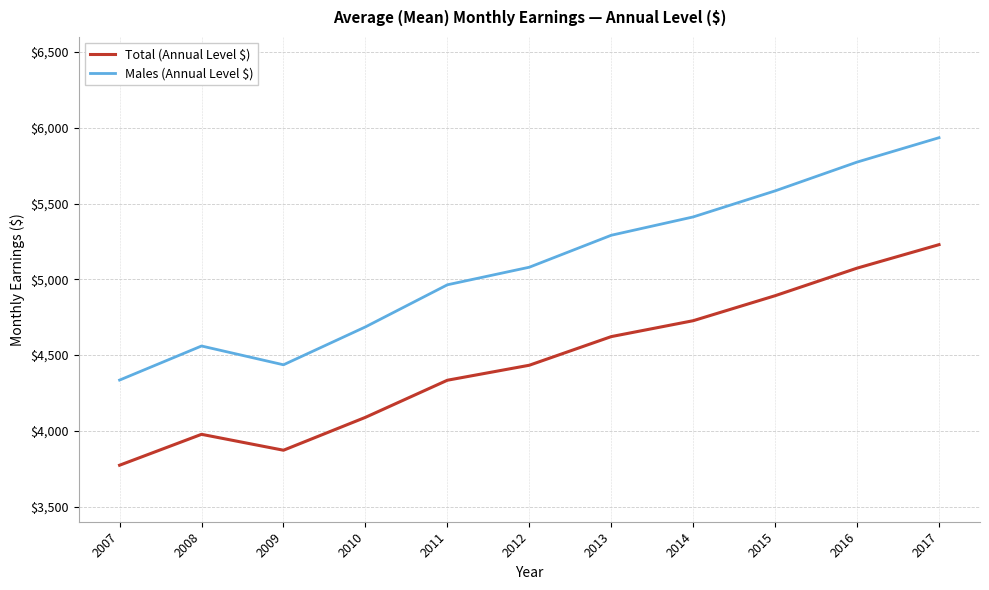

What is the average value of the Males (Annual Level $) series?

5096